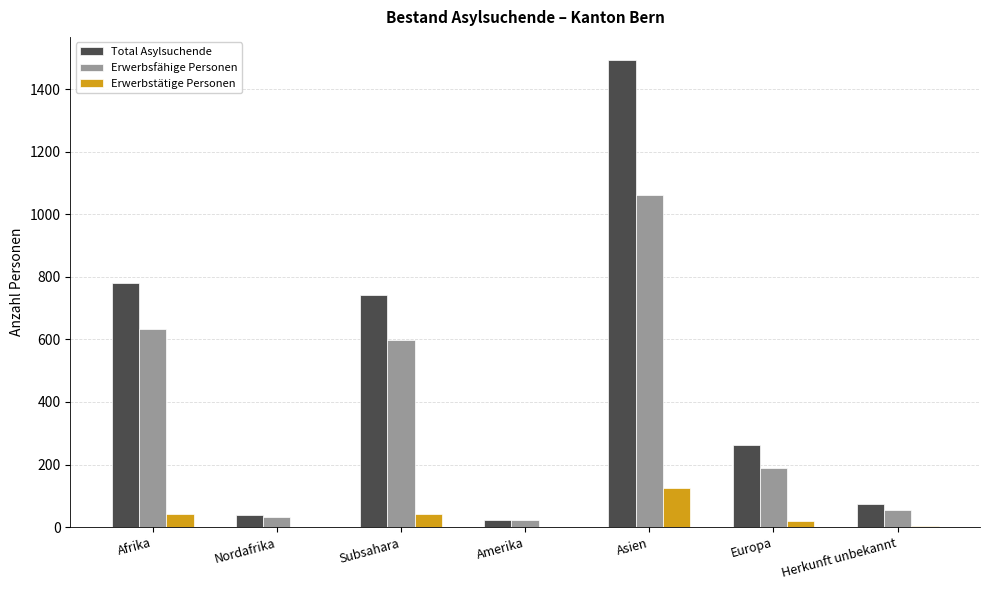

What is the sum of all Erwerbsfähige Personen values?

2594